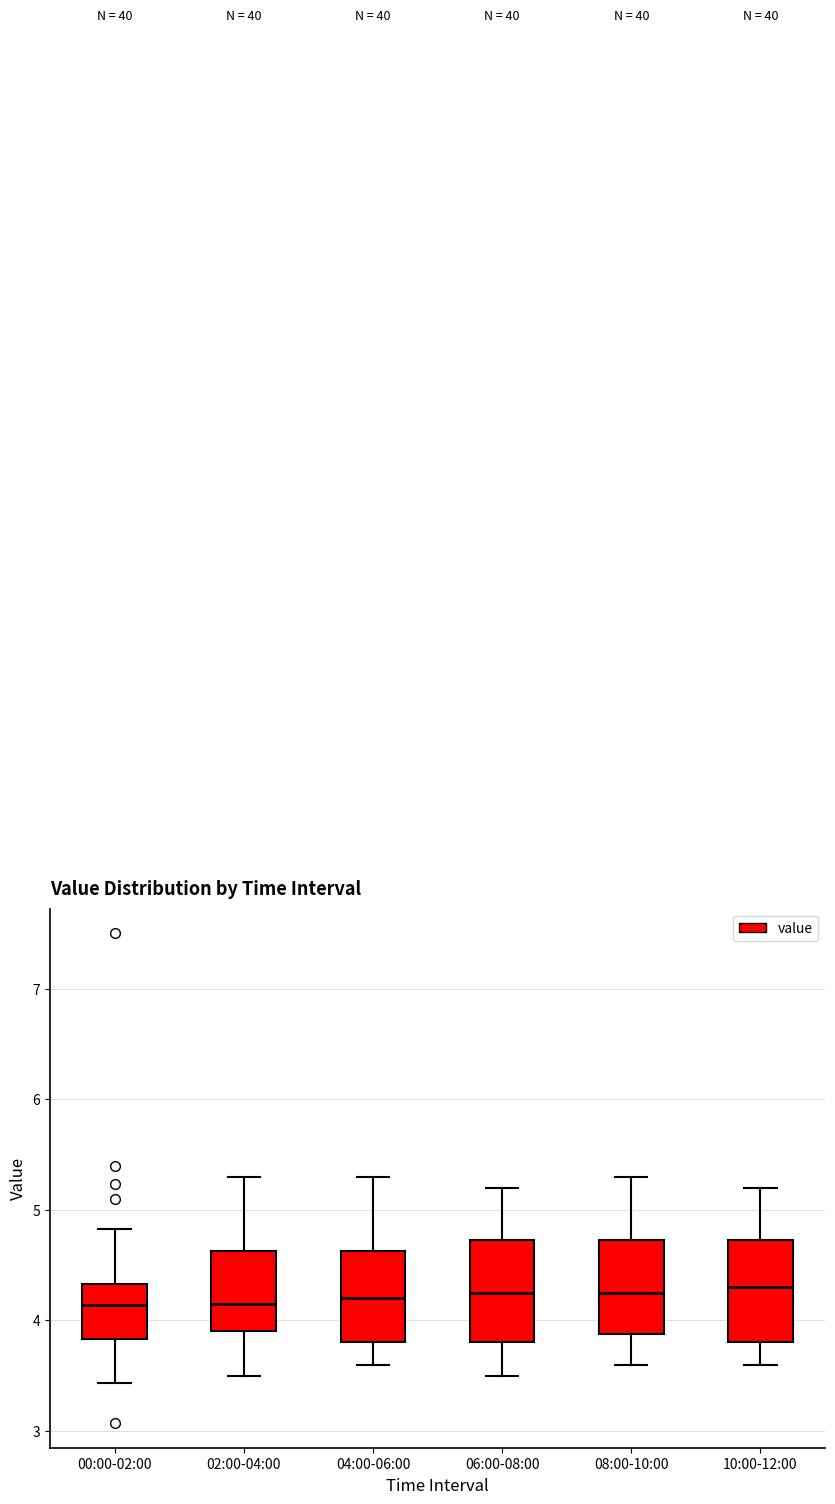

Reading left to right, read every box against the y-axis: the position of its median line, the range the box covers, and the ends of its whiskers. The values are not printed on the chart, so give them approximately, as read against the axis.

00:00-02:00: median 4.1, box 3.8 to 4.3, whiskers 3.4 to 4.8
02:00-04:00: median 4.2, box 3.9 to 4.6, whiskers 3.5 to 5.3
04:00-06:00: median 4.2, box 3.8 to 4.6, whiskers 3.6 to 5.3
06:00-08:00: median 4.3, box 3.8 to 4.7, whiskers 3.5 to 5.2
08:00-10:00: median 4.3, box 3.9 to 4.7, whiskers 3.6 to 5.3
10:00-12:00: median 4.3, box 3.8 to 4.7, whiskers 3.6 to 5.2